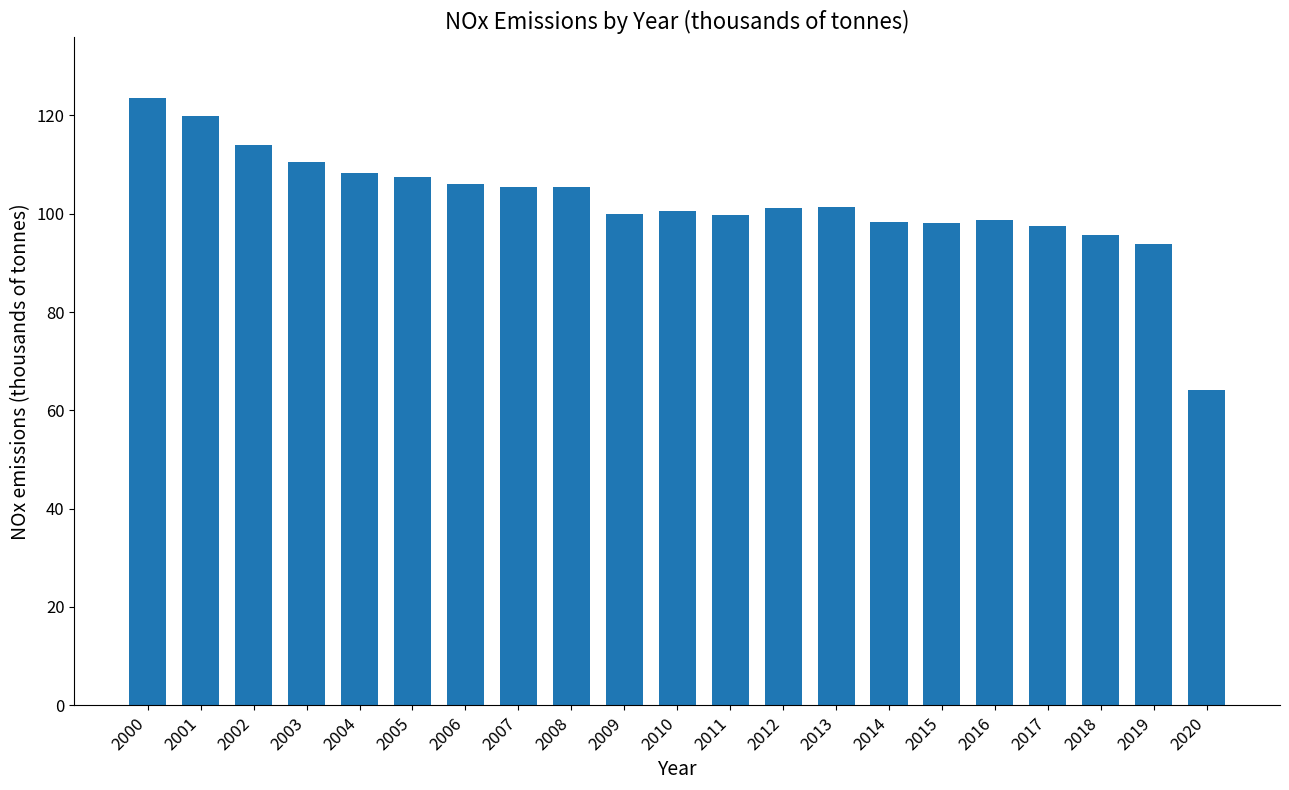

What is the minimum value shown in the chart?

64.2